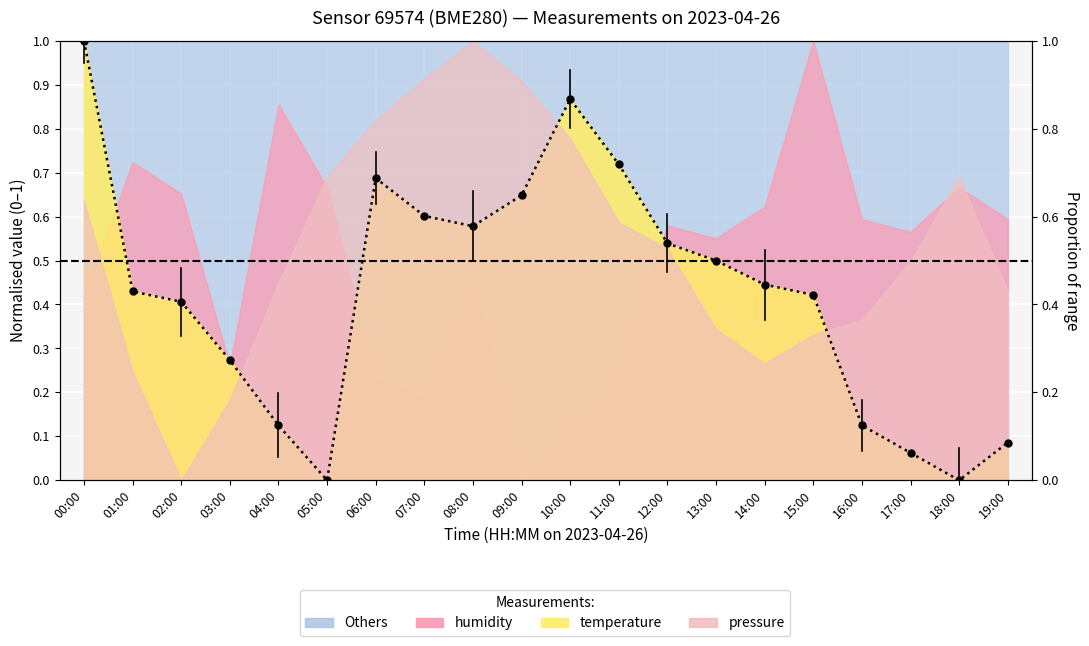

Reading left to right, what are all the values shown in this chart?

00:00=1.0	01:00=0.4	02:00=0.4	03:00=0.3	04:00=0.1	05:00=0.0	06:00=0.7	07:00=0.6	08:00=0.6	09:00=0.6	10:00=0.9	11:00=0.7	12:00=0.5	13:00=0.5	14:00=0.4	15:00=0.4	16:00=0.1	17:00=0.1	18:00=0.0	19:00=0.1